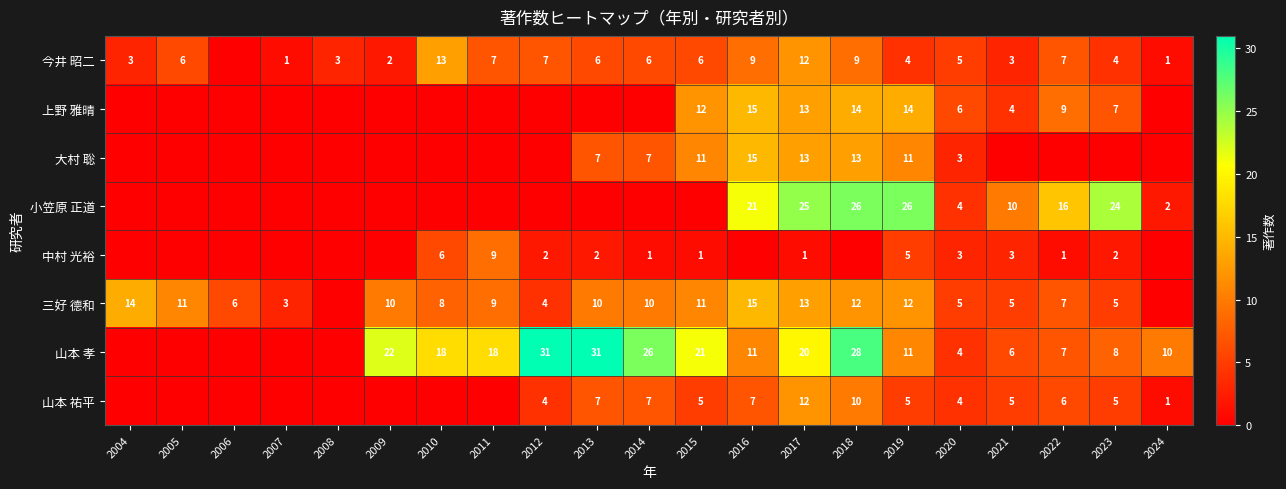

How many categories are shown in the chart?

21